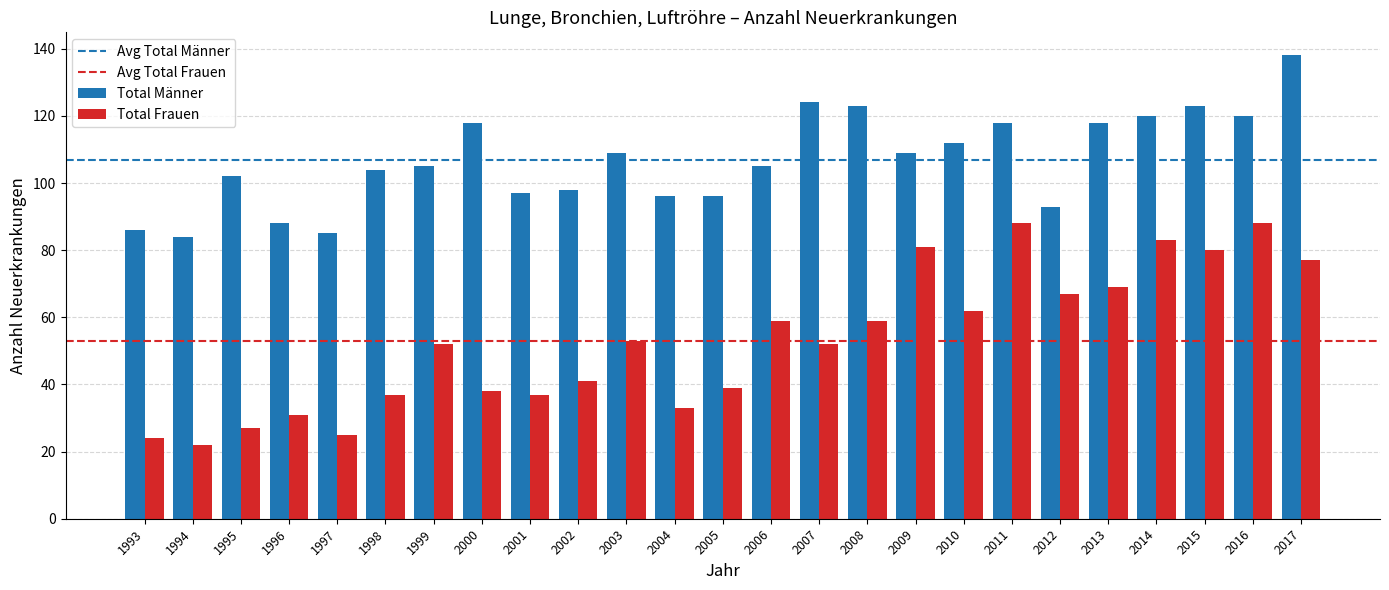

What is the value of the Total Männer bar at the 5th from the left?

85